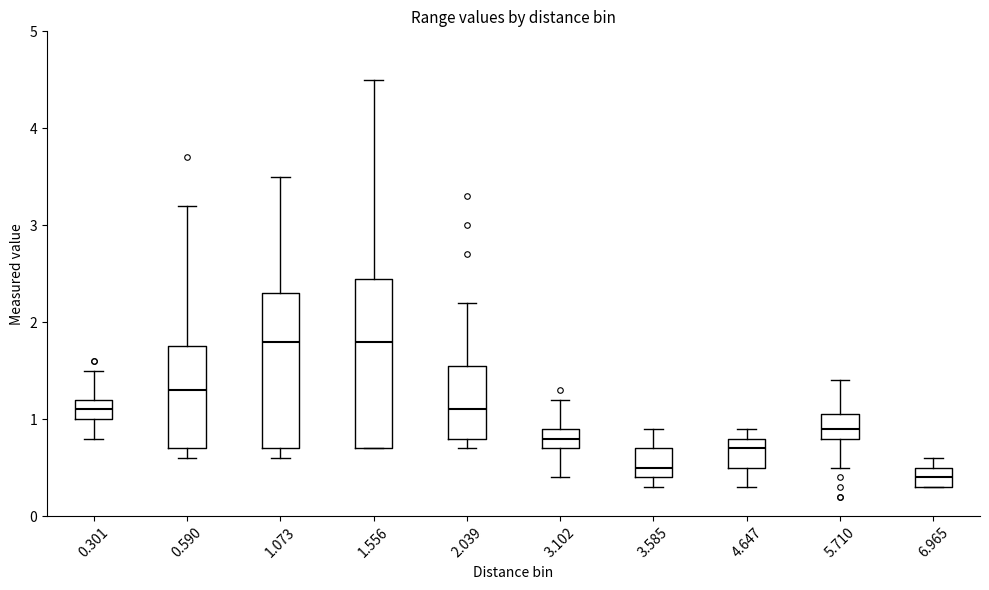

Where is the lower edge of the box at x = 4.647 on the y-axis? The values are not printed on the chart, so give them approximately, as read against the axis.

0.5